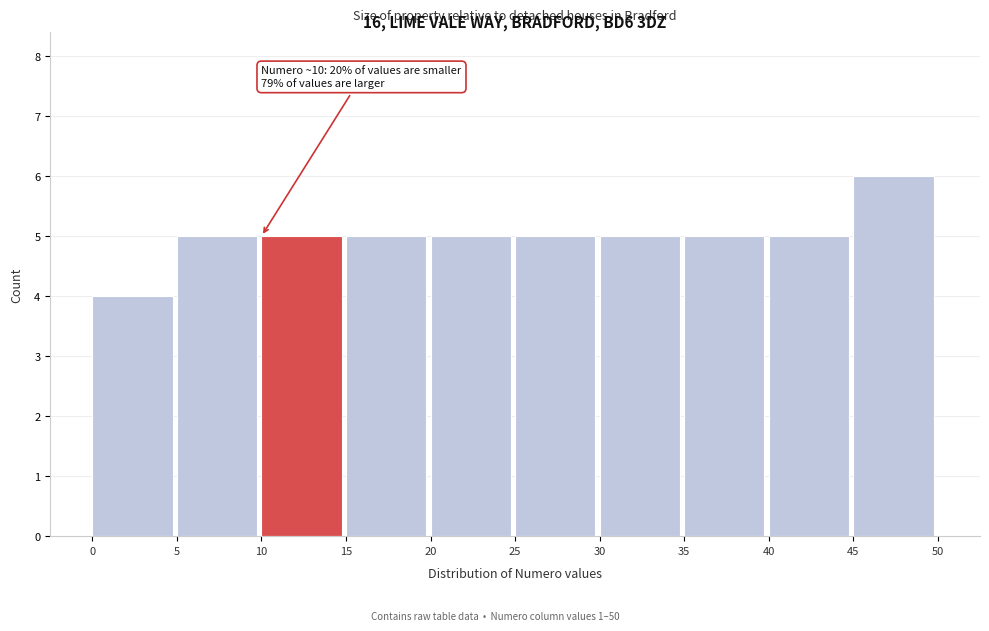

Over which range of the x-axis is the bar tallest?

45 to 50